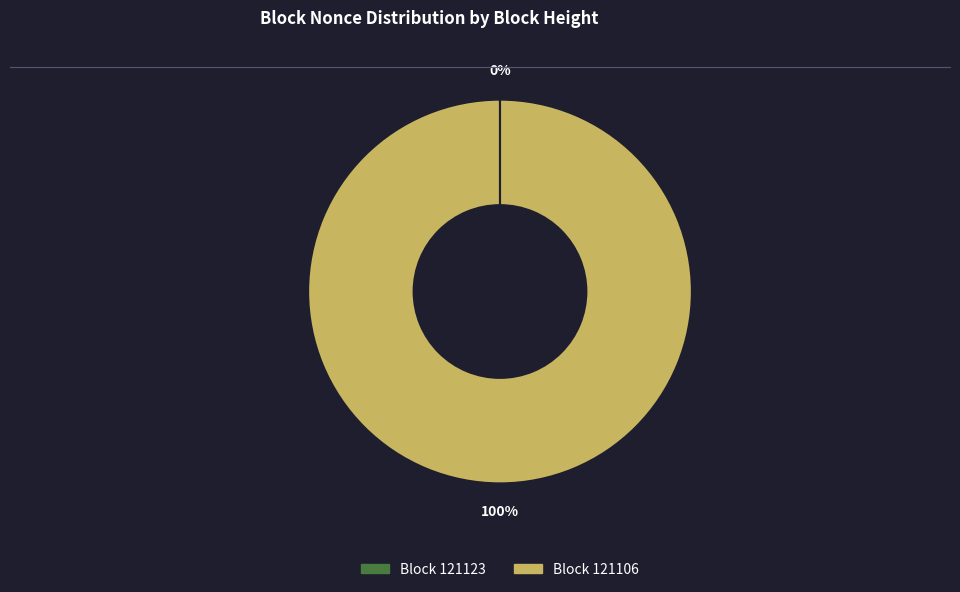

Is there any slice that represents more than half of the pie?

Yes